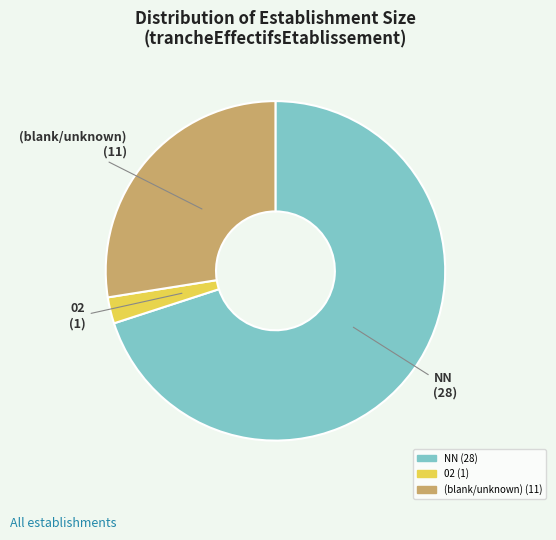

Is there any slice that represents more than half of the pie?

Yes